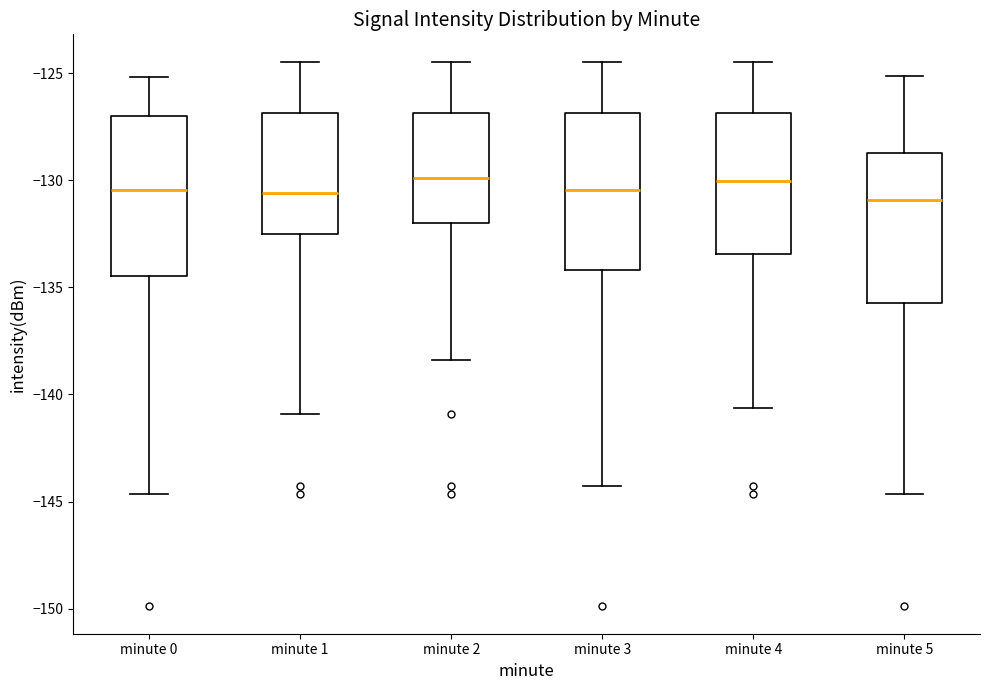

Where is the upper edge of the box for minute 5 on the y-axis? The values are not printed on the chart, so give them approximately, as read against the axis.

-128.5